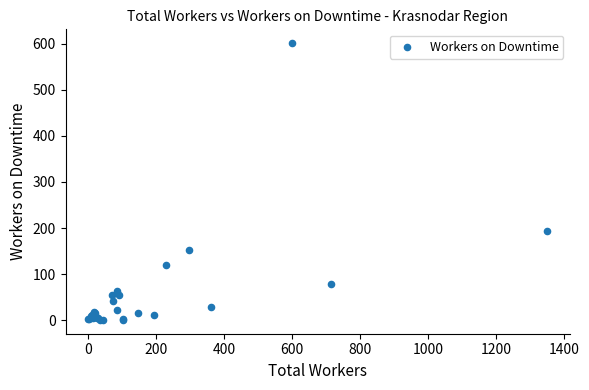

What Y value in the scatter plot is closest to 301?

193